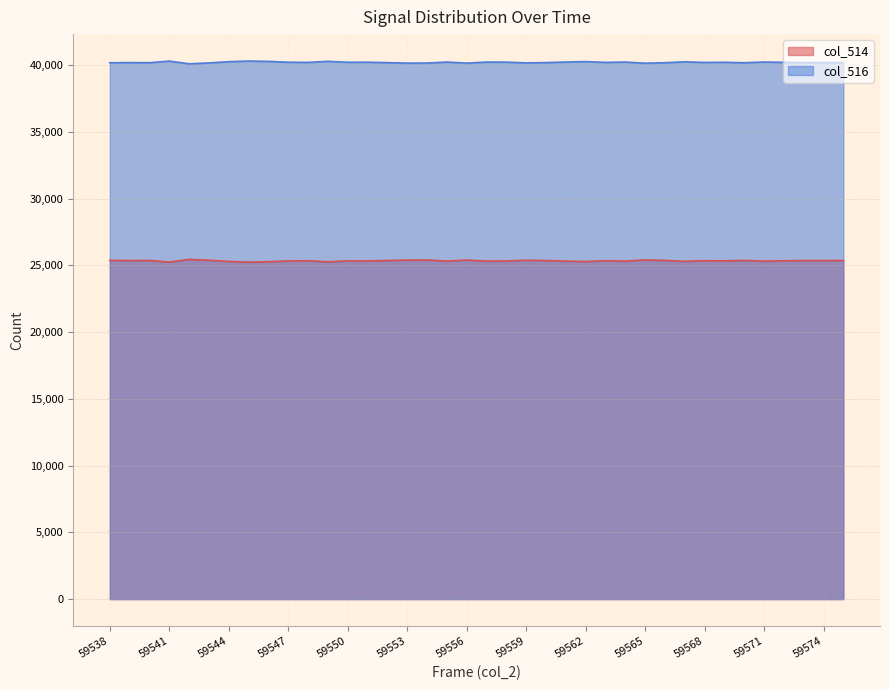

True or false: col_514 and col_516 cross at least once.

False